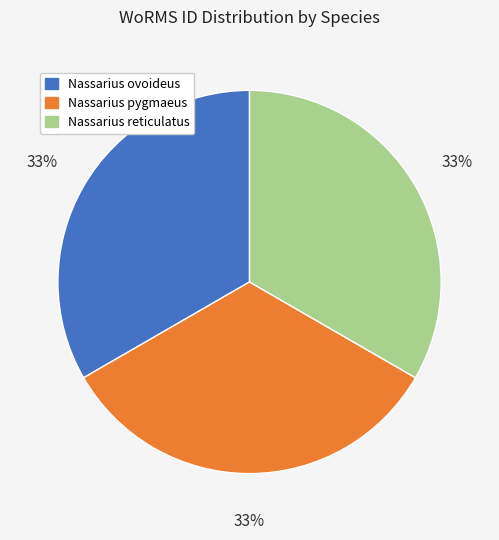

Approximately how many times larger is the value at Nassarius ovoideus compared to Nassarius pygmaeus?

1.0